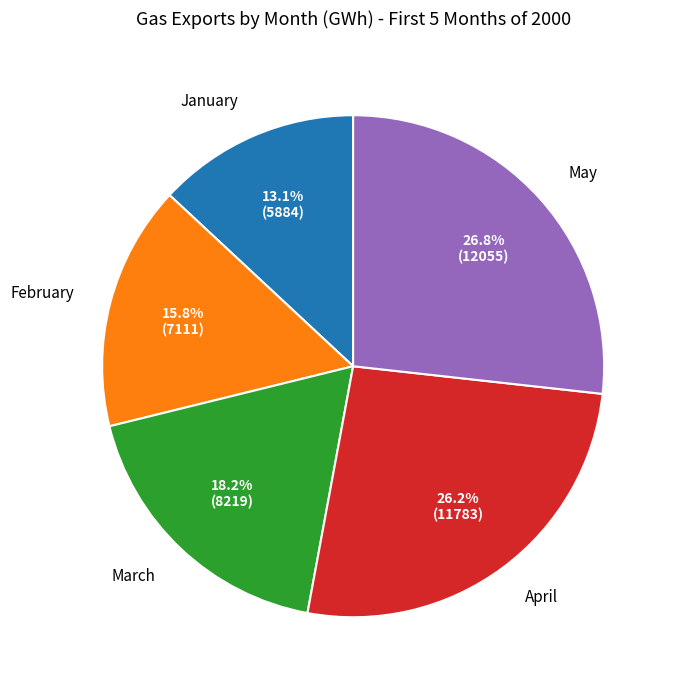

To the nearest percent, what portion does April represent?

26%